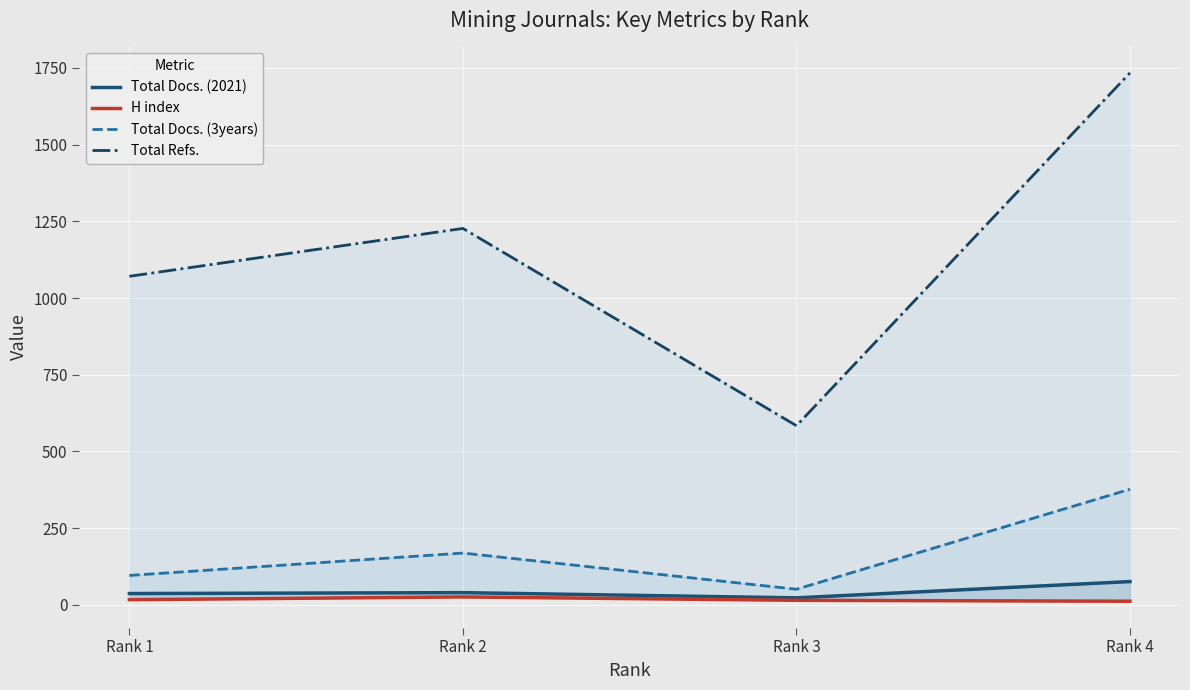

Rank the series at Rank 3 from lowest to highest value.

H index, Total Docs. (2021), Total Docs. (3years), Total Refs.